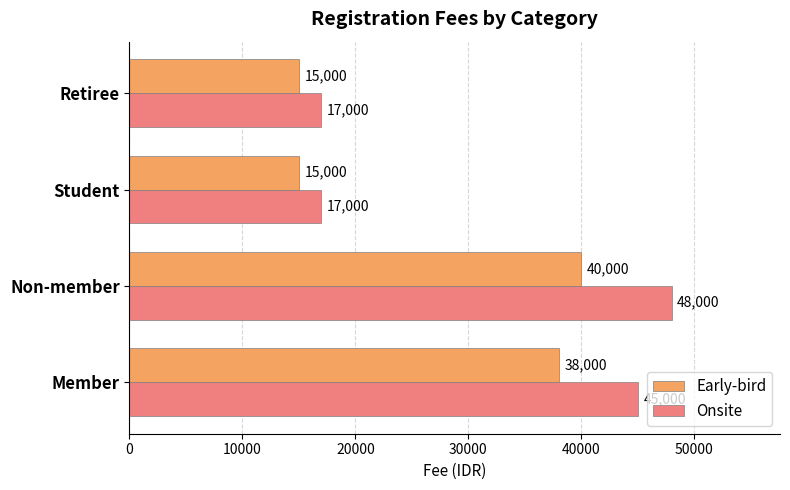

What value does the Onsite series have at Member?

45000